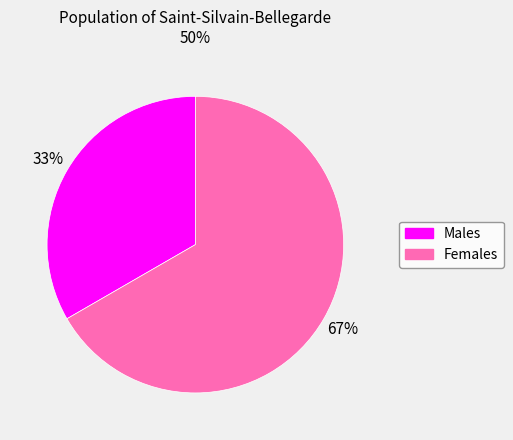

Is there a majority slice in this chart?

Yes